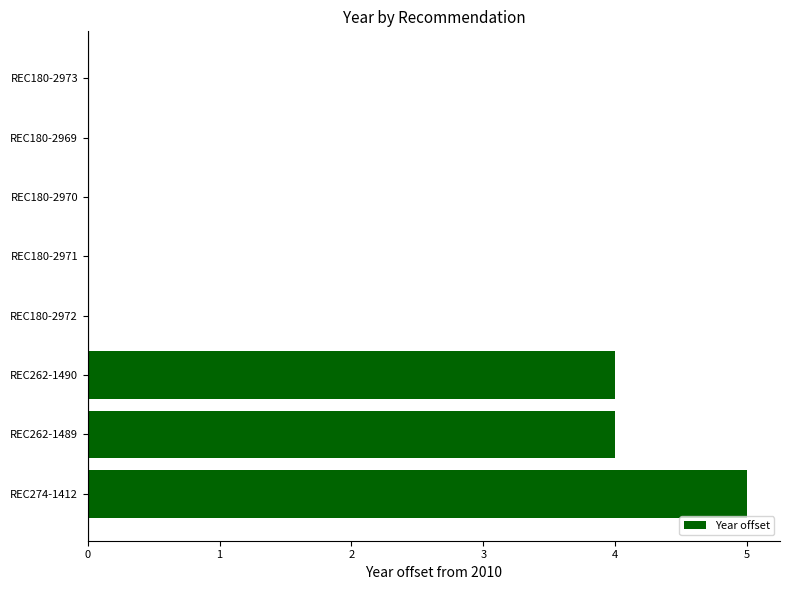

Reading bottom to top, list all the values displayed in this chart.

REC274-1412=5	REC262-1489=4	REC262-1490=4	REC180-2972=0	REC180-2971=0	REC180-2970=0	REC180-2969=0	REC180-2973=0